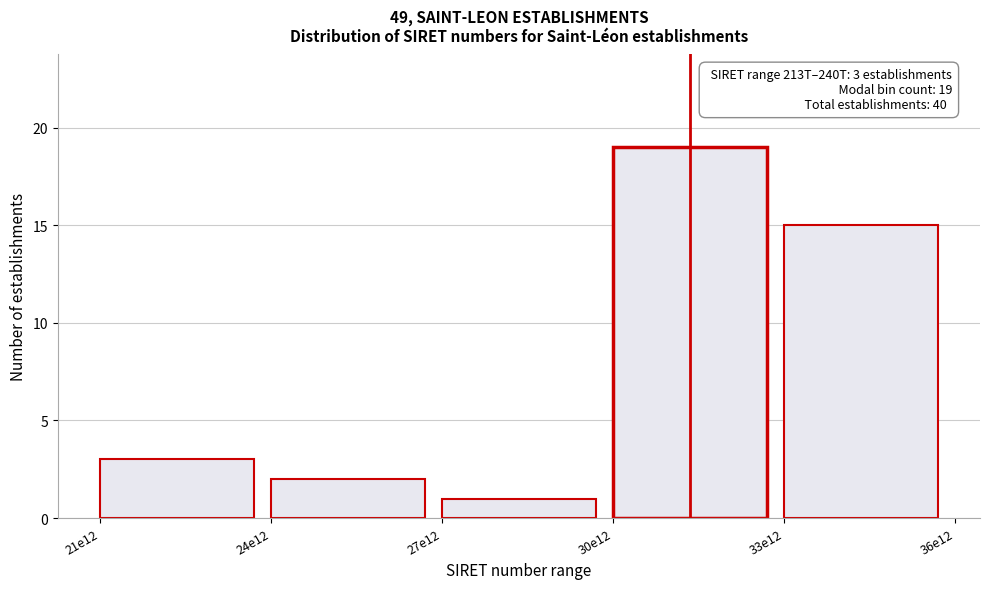

Reading left to right, extract all data points from this chart.

21e12=3	24e12=2	27e12=1	30e12=19	33e12=15